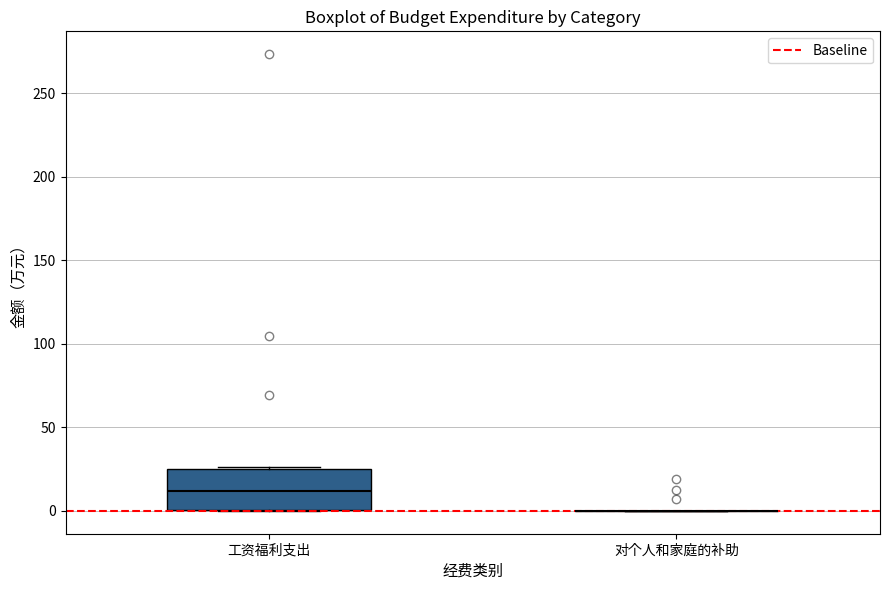

Which box is the tallest, from its lower edge to its upper edge?

工资福利支出